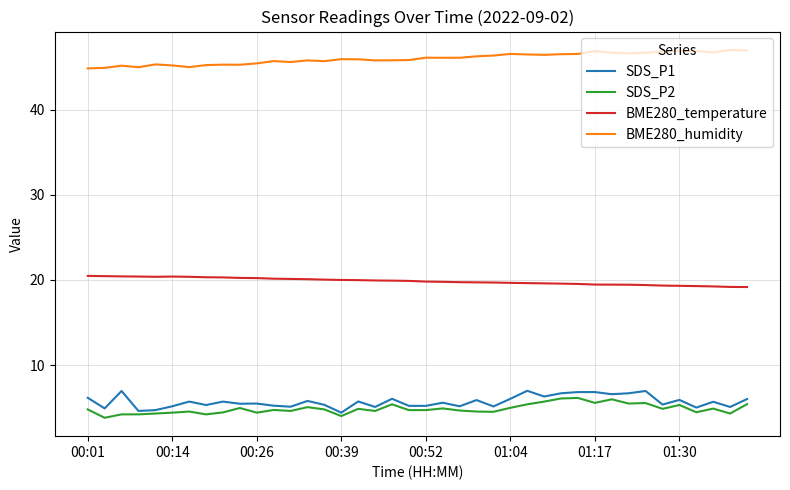

Is this an area chart (filled region under the line)?

No